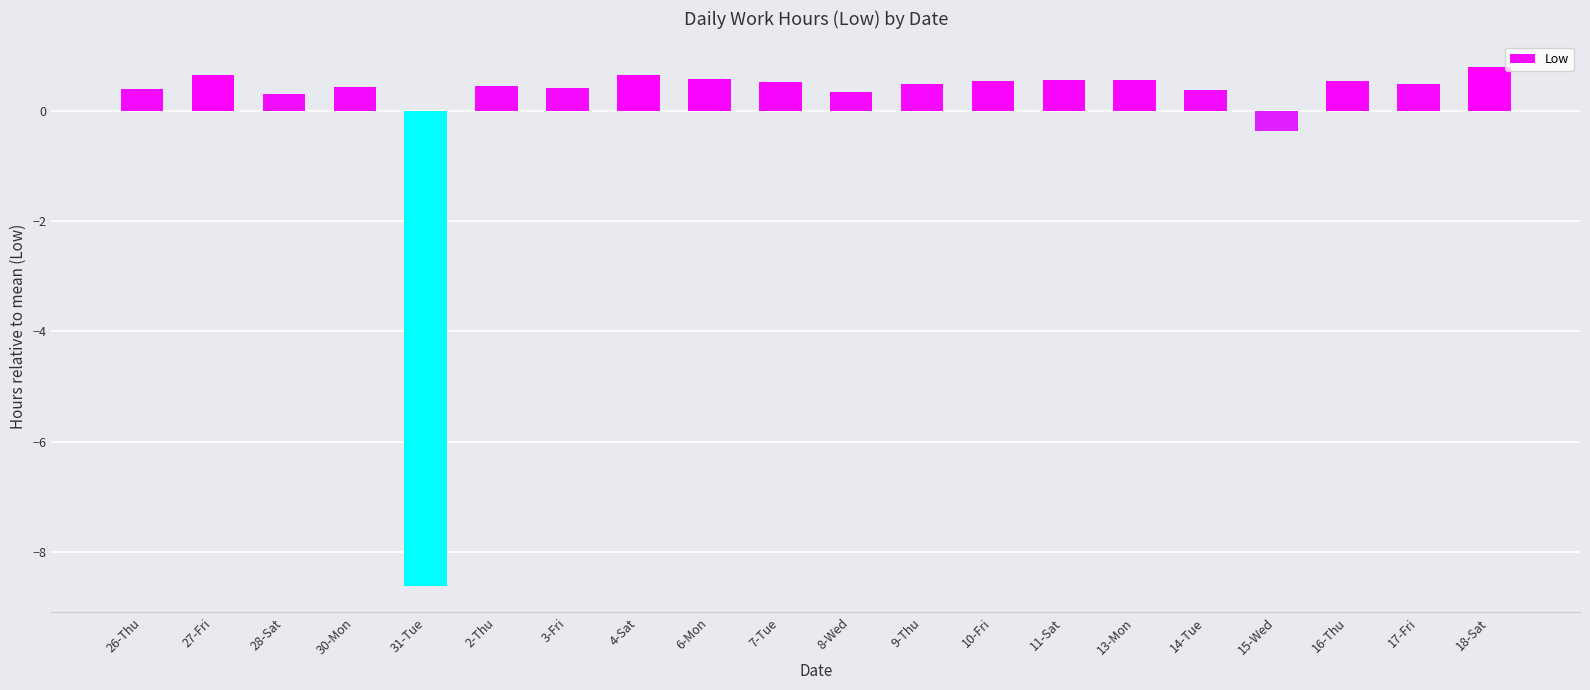

Where does the data first go above 0?

26-Thu